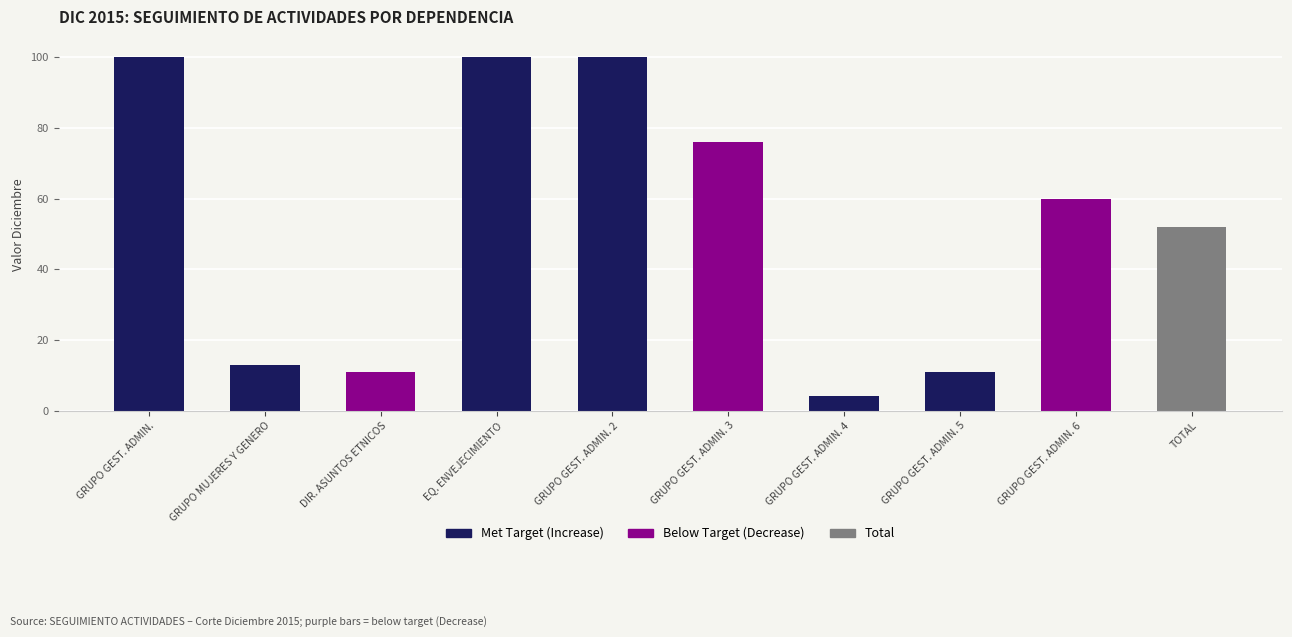

What is the sum of the values at GRUPO GEST. ADMIN. 6 and DIR. ASUNTOS ETNICOS?

71